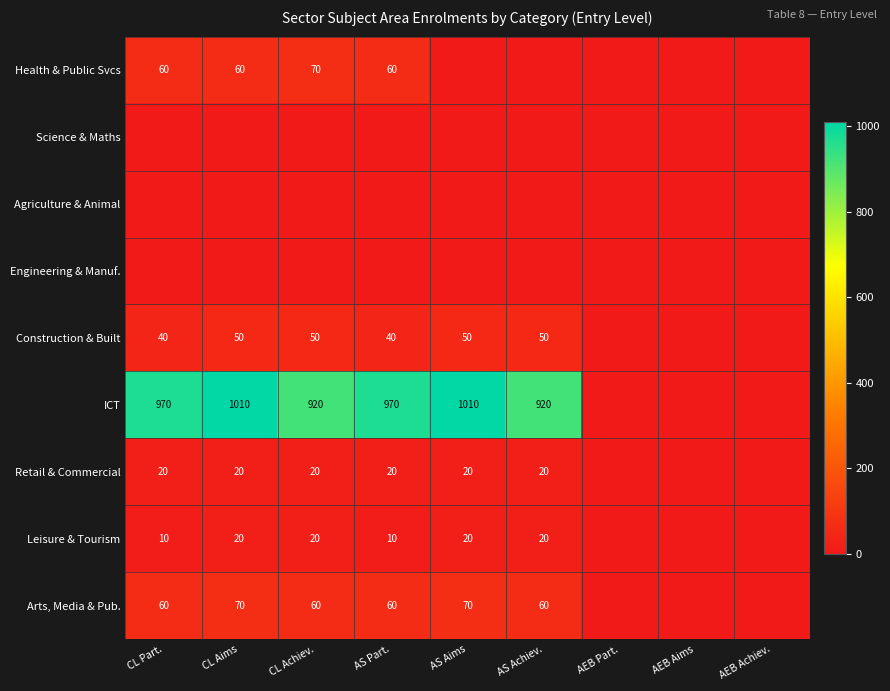

Is it true that Arts, Media & Pub. equals 60 at AS Part.?

True